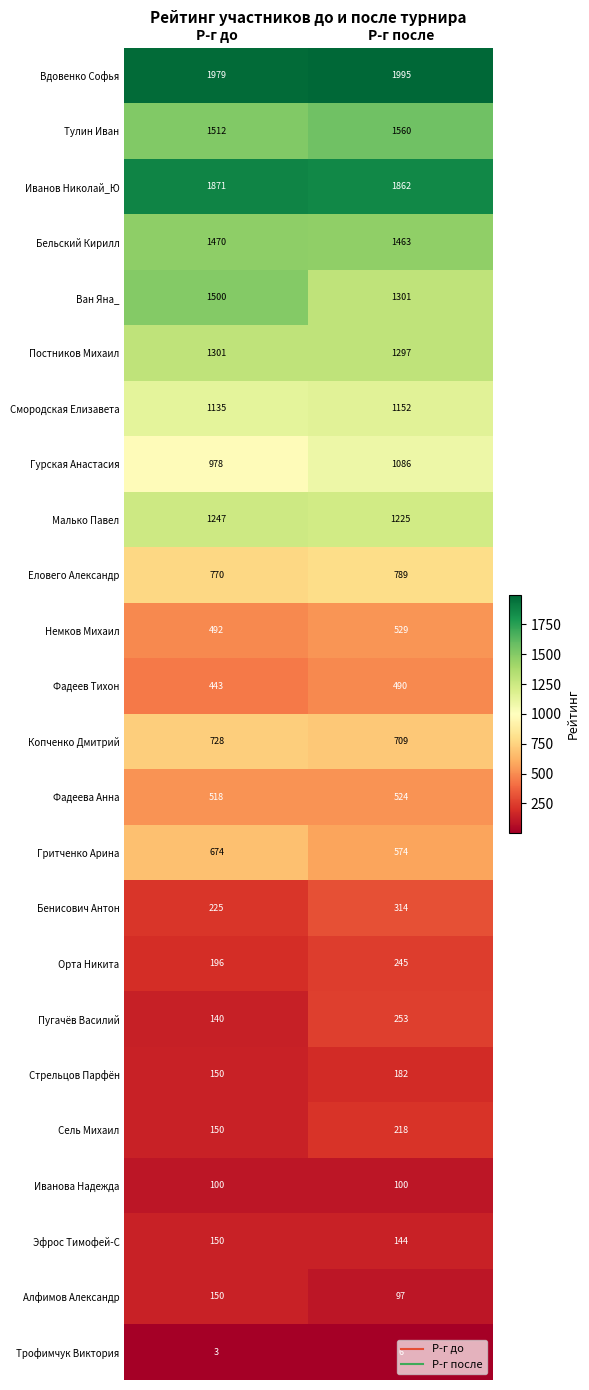

Is the value of Гурская Анастасия at Р-г после greater than the value of Фадеев Тихон at Р-г после?

Yes